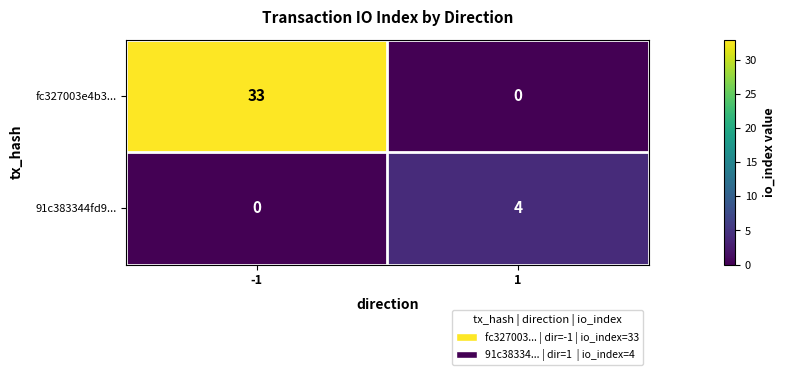

What is the difference between the highest and lowest values at 1?

4